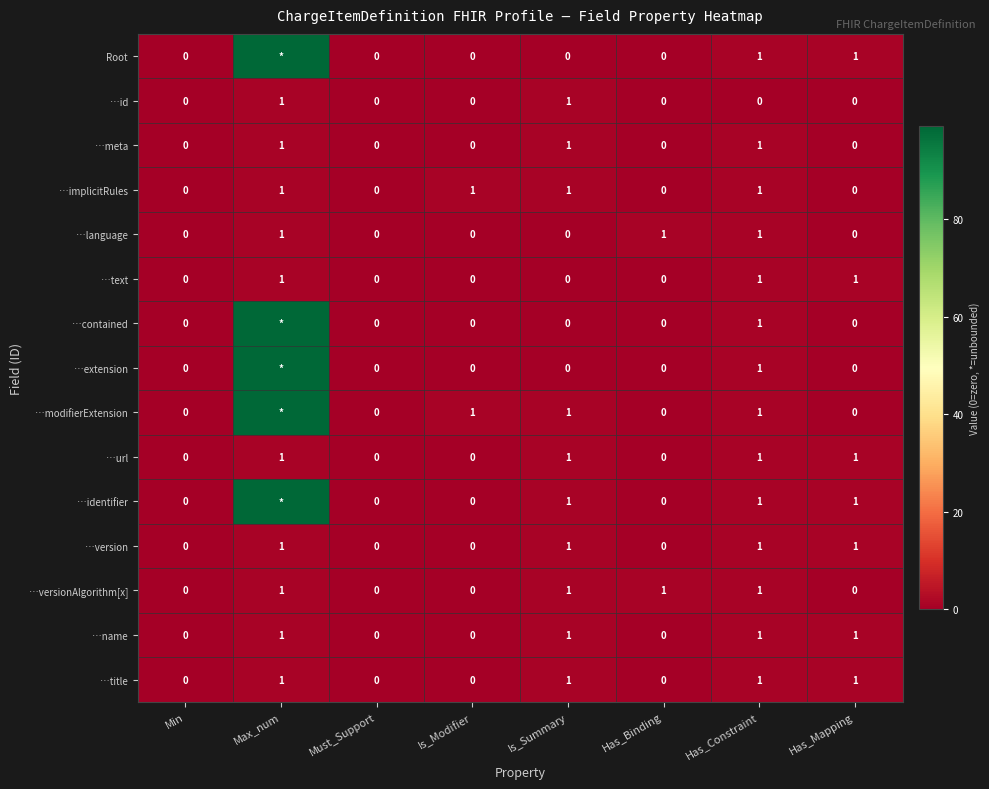

How many positive values does the …title series have?

4